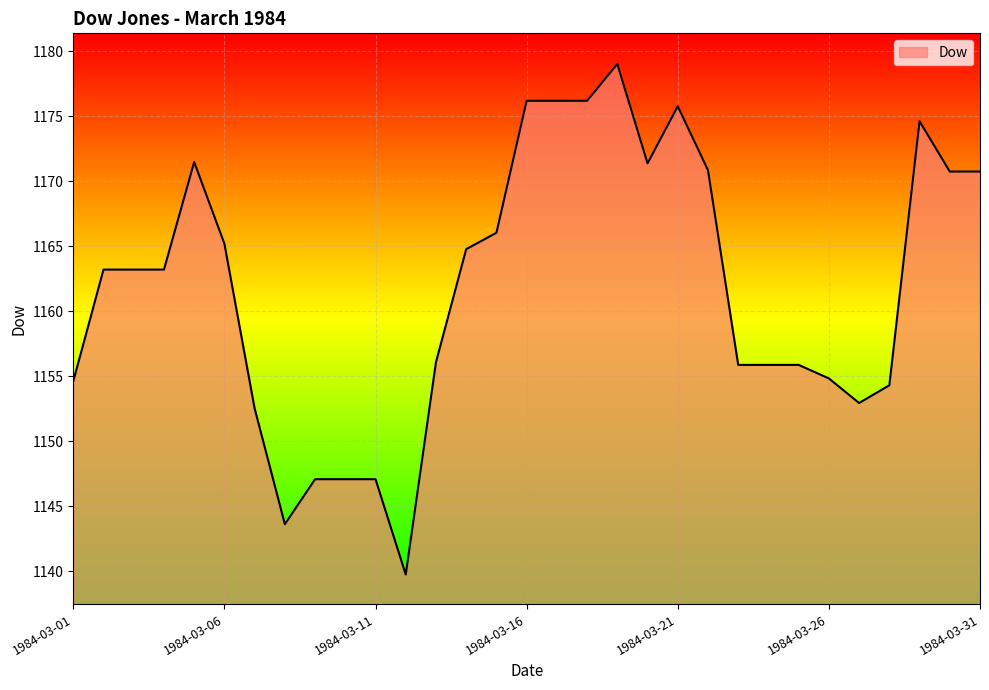

What is the maximum value shown in the chart?

1179.0